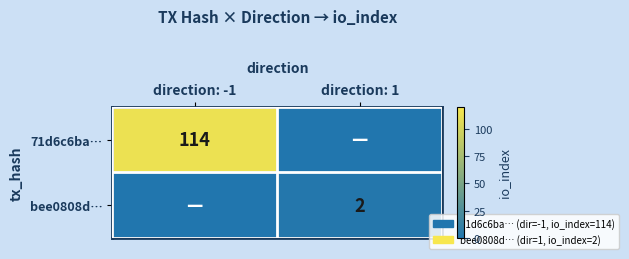

True or false: bee0808d… has a value of 3 at direction: 1.

False